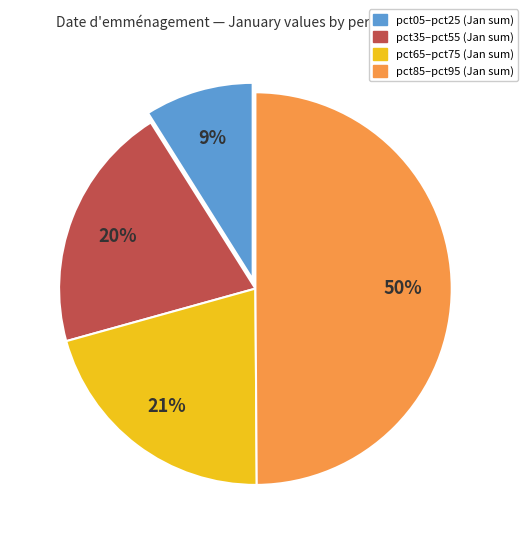

Which category has the smallest portion of the pie?

pct05–pct25 (Jan sum)